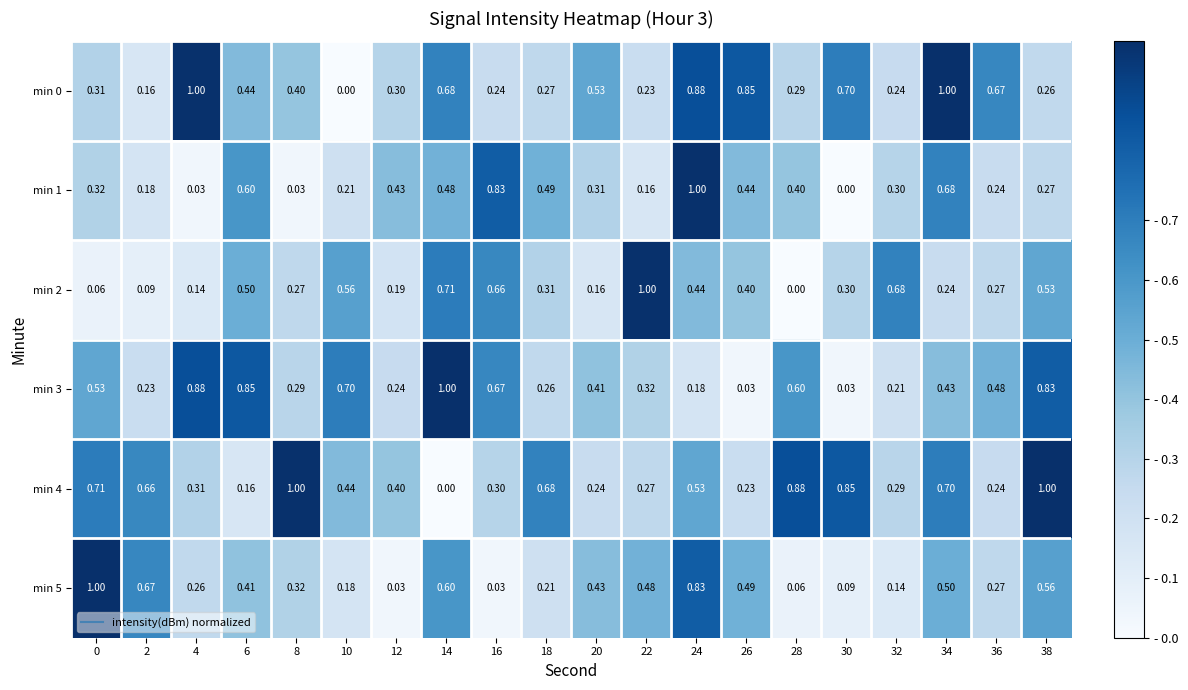

Reading left to right, what are all the values shown in this chart?

min 0: 0=0.3	2=0.2	4=1.0	6=0.4	8=0.4	10=0.0	12=0.3	14=0.7	16=0.2	18=0.3	20=0.5	22=0.2	24=0.9	26=0.8	28=0.3	30=0.7	32=0.2	34=1.0	36=0.7	38=0.3
min 1: 0=0.3	2=0.2	4=0.0	6=0.6	8=0.0	10=0.2	12=0.4	14=0.5	16=0.8	18=0.5	20=0.3	22=0.2	24=1.0	26=0.4	28=0.4	30=0.0	32=0.3	34=0.7	36=0.2	38=0.3
min 2: 0=0.1	2=0.1	4=0.1	6=0.5	8=0.3	10=0.6	12=0.2	14=0.7	16=0.7	18=0.3	20=0.2	22=1.0	24=0.4	26=0.4	28=0.0	30=0.3	32=0.7	34=0.2	36=0.3	38=0.5
min 3: 0=0.5	2=0.2	4=0.9	6=0.8	8=0.3	10=0.7	12=0.2	14=1.0	16=0.7	18=0.3	20=0.4	22=0.3	24=0.2	26=0.0	28=0.6	30=0.0	32=0.2	34=0.4	36=0.5	38=0.8
min 4: 0=0.7	2=0.7	4=0.3	6=0.2	8=1.0	10=0.4	12=0.4	14=0.0	16=0.3	18=0.7	20=0.2	22=0.3	24=0.5	26=0.2	28=0.9	30=0.8	32=0.3	34=0.7	36=0.2	38=1.0
min 5: 0=1.0	2=0.7	4=0.3	6=0.4	8=0.3	10=0.2	12=0.0	14=0.6	16=0.0	18=0.2	20=0.4	22=0.5	24=0.8	26=0.5	28=0.1	30=0.1	32=0.1	34=0.5	36=0.3	38=0.6